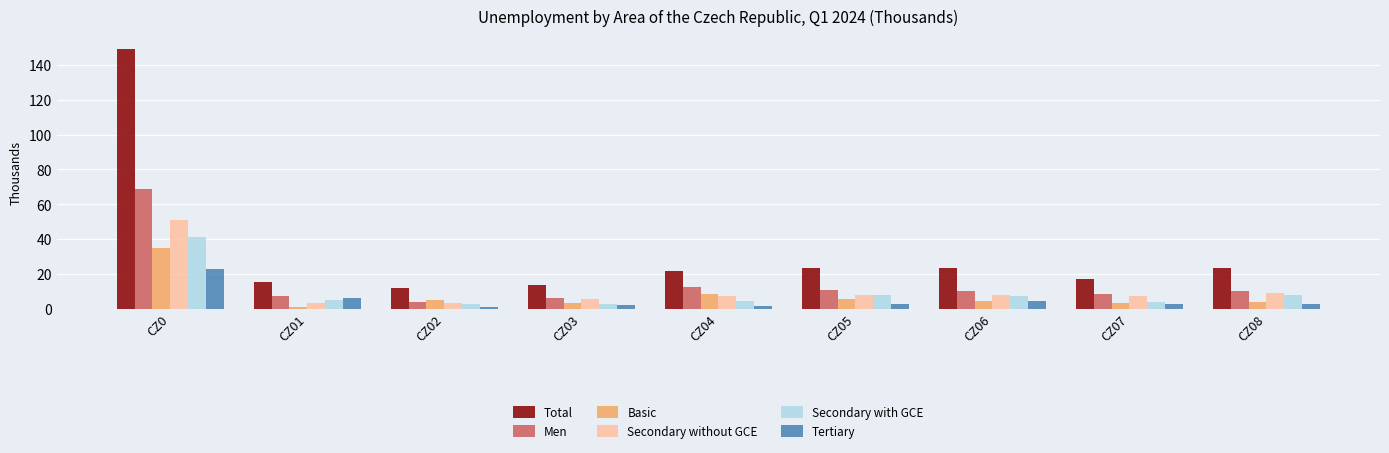

How many data points does each series have?

9